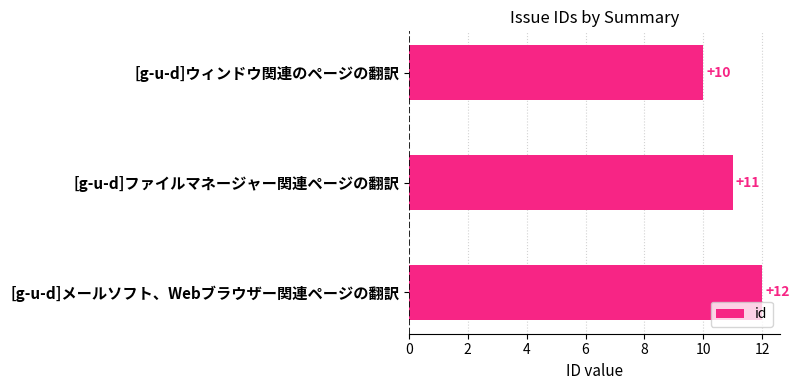

Read the value at [g-u-d]ウィンドウ関連のページの翻訳.

10